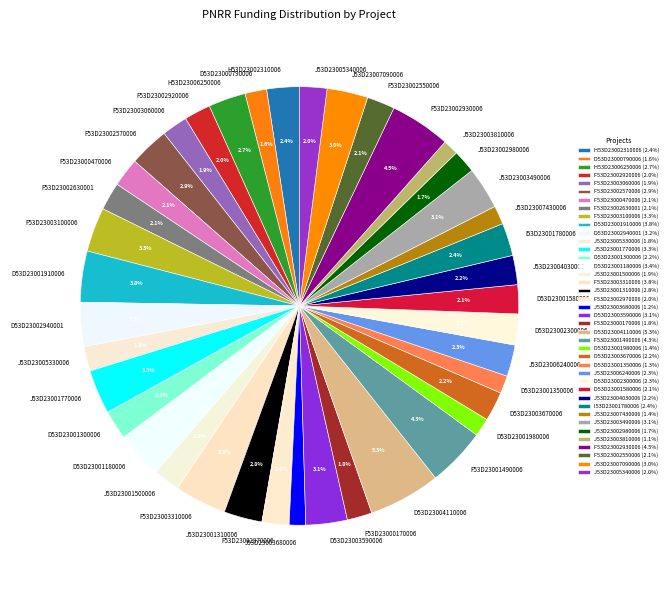

What is the total percentage of F53D23003100006 and J53D23002980006?

5.0%